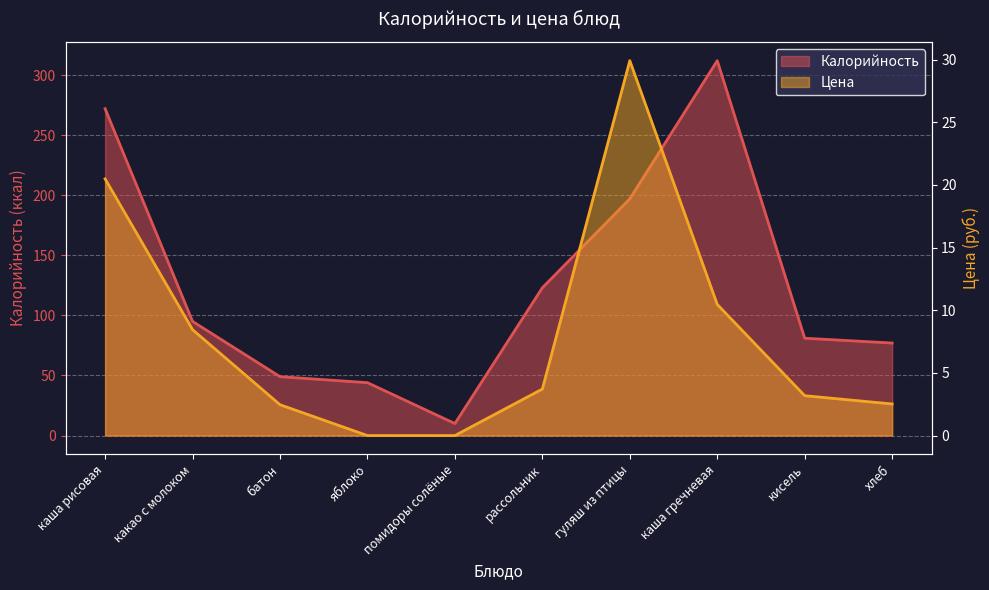

Is it true that Цена equals 3.3 at хлеб?

False